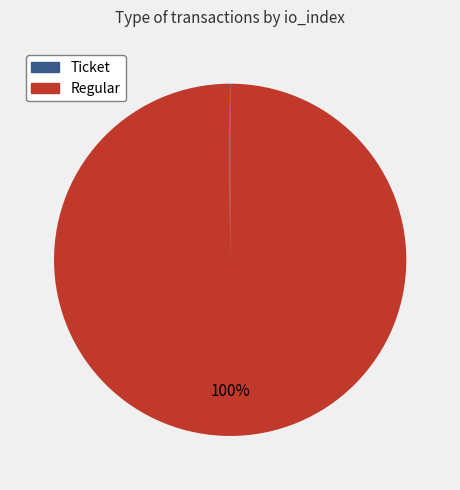

Is there any slice that represents more than half of the pie?

Yes